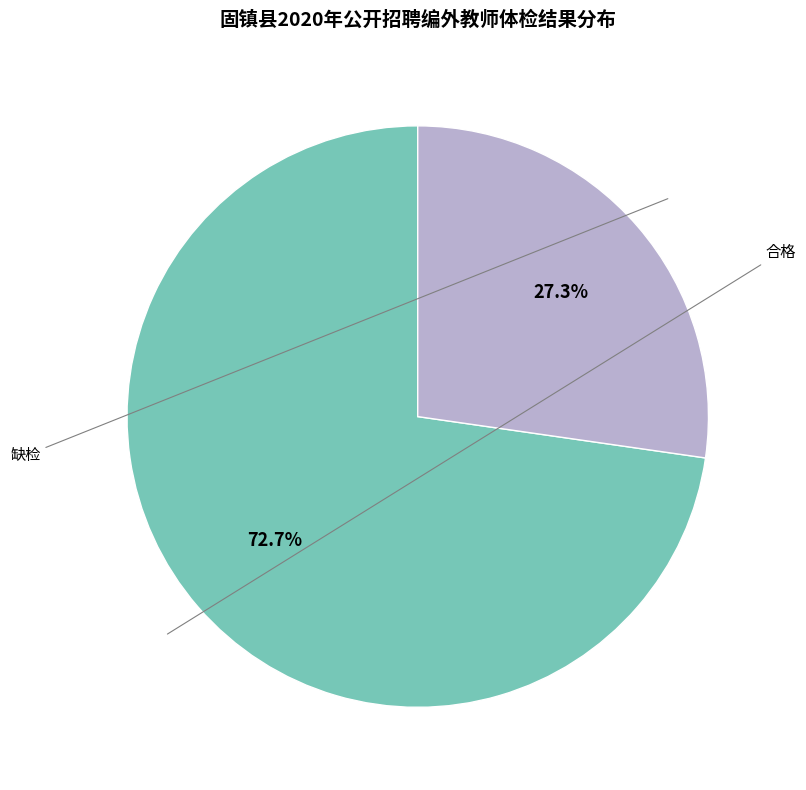

What percentage is NOT represented by 缺检?

72.7%